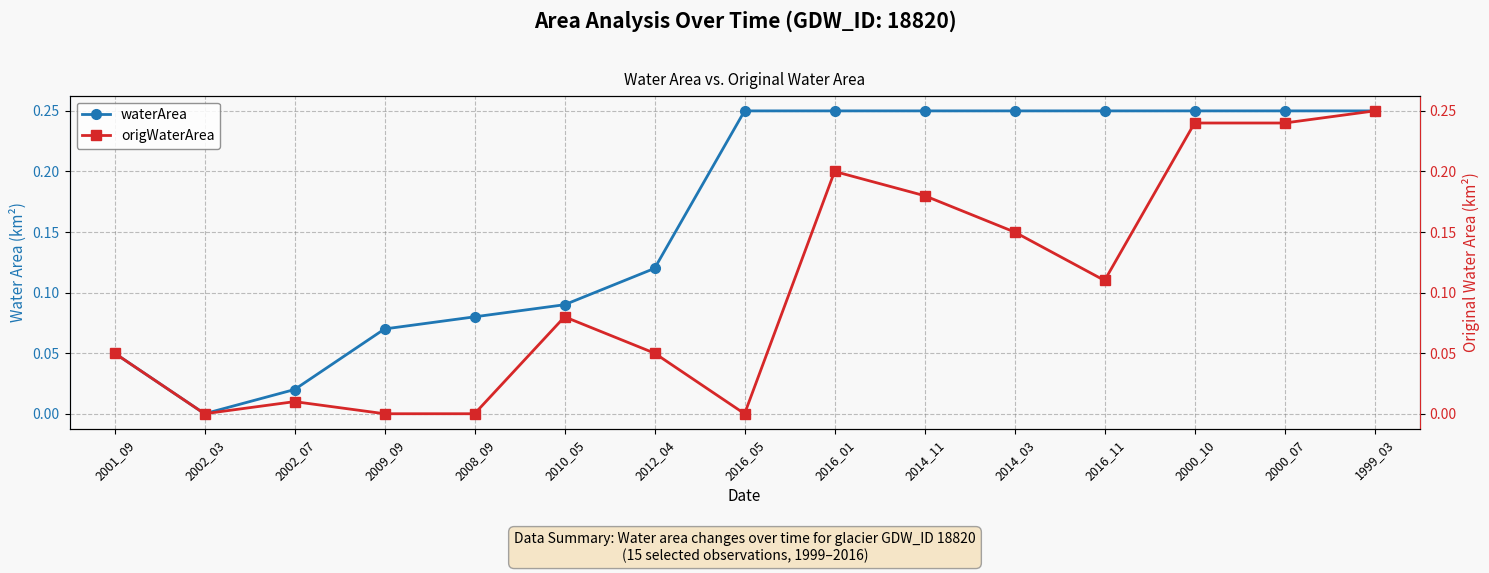

The origWaterArea series shows 0.2 at 2000_10. True or false?

True